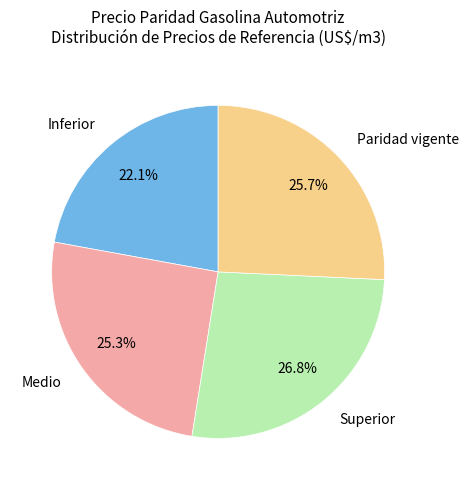

Is there any slice that represents more than half of the pie?

No